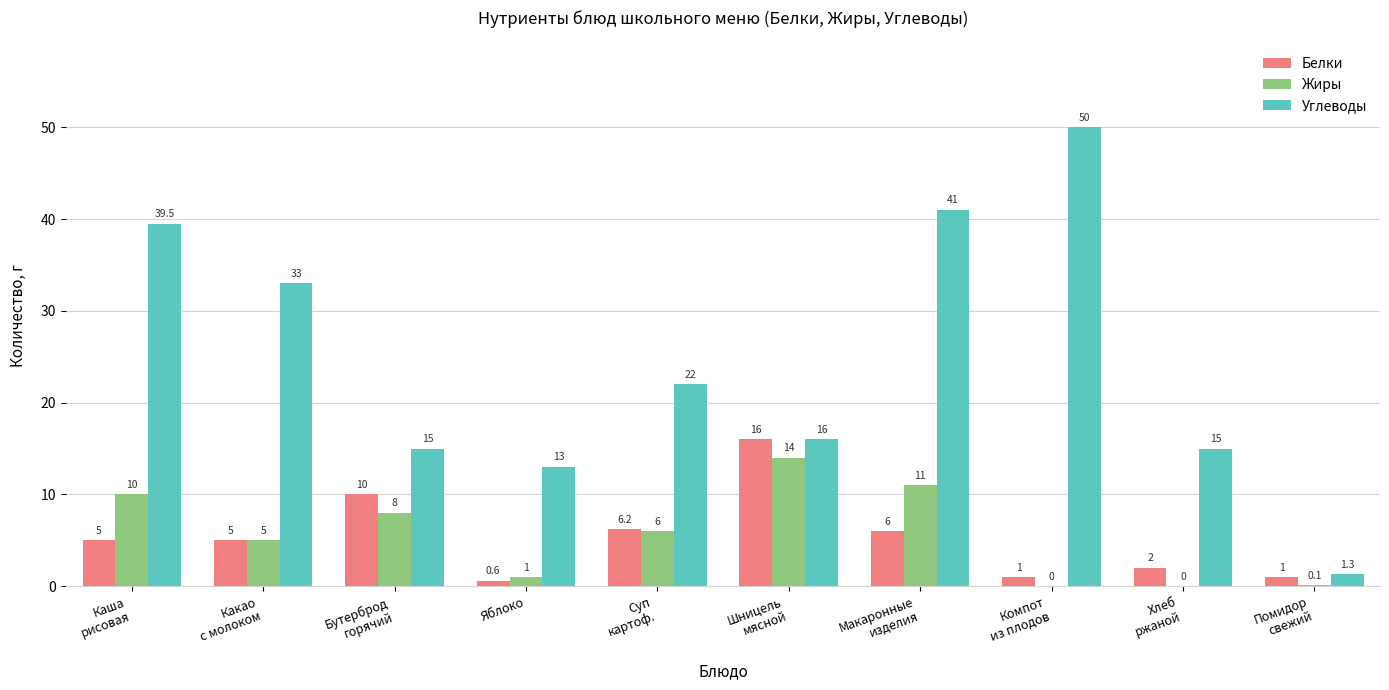

What is the greatest value displayed?

50.0